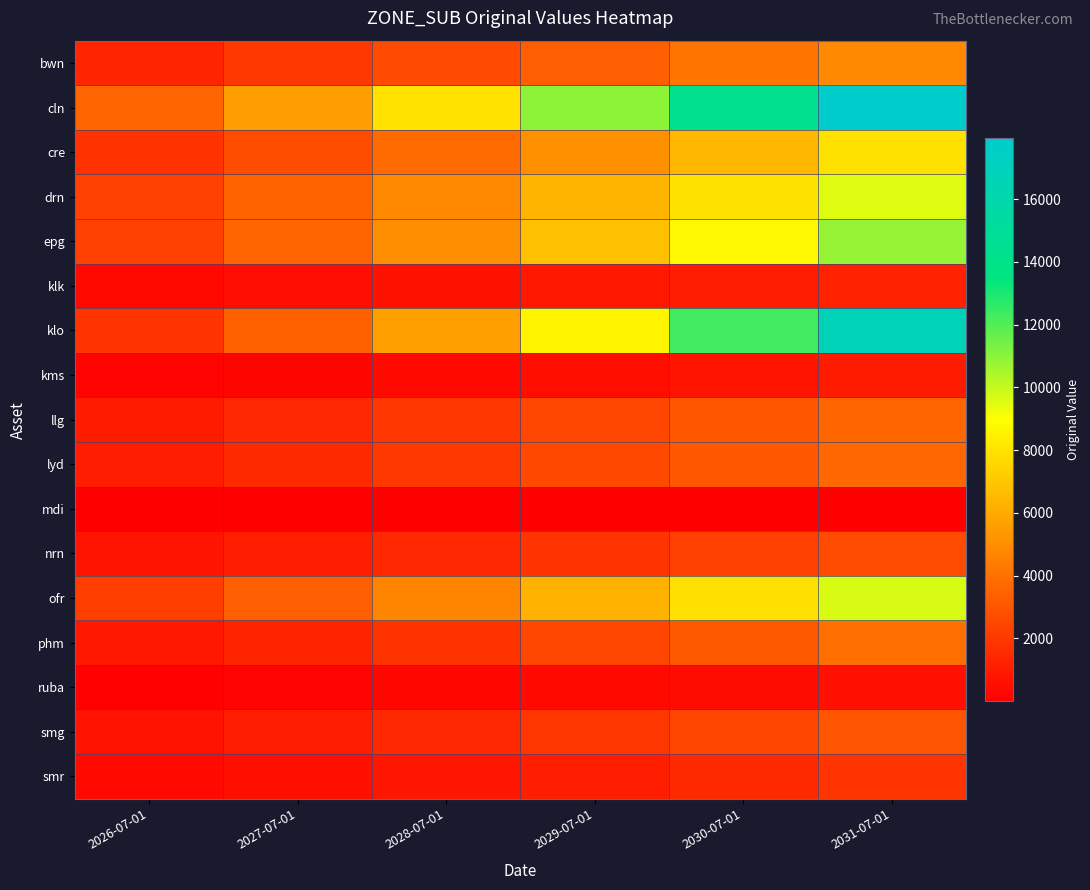

At 2026-07-01, list the series in order from largest to smallest.

cln, drn, epg, ofr, klo, cre, bwn, lyd, llg, phm, nrn, smg, smr, klk, kms, ruba, mdi